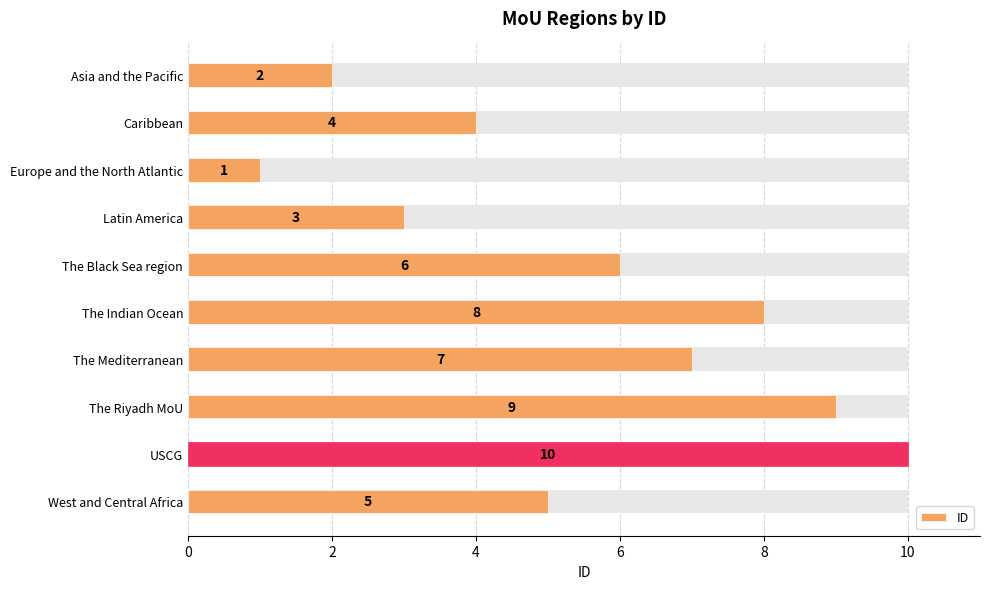

What is the ratio of the value at West and Central Africa to the value at USCG?

0.5